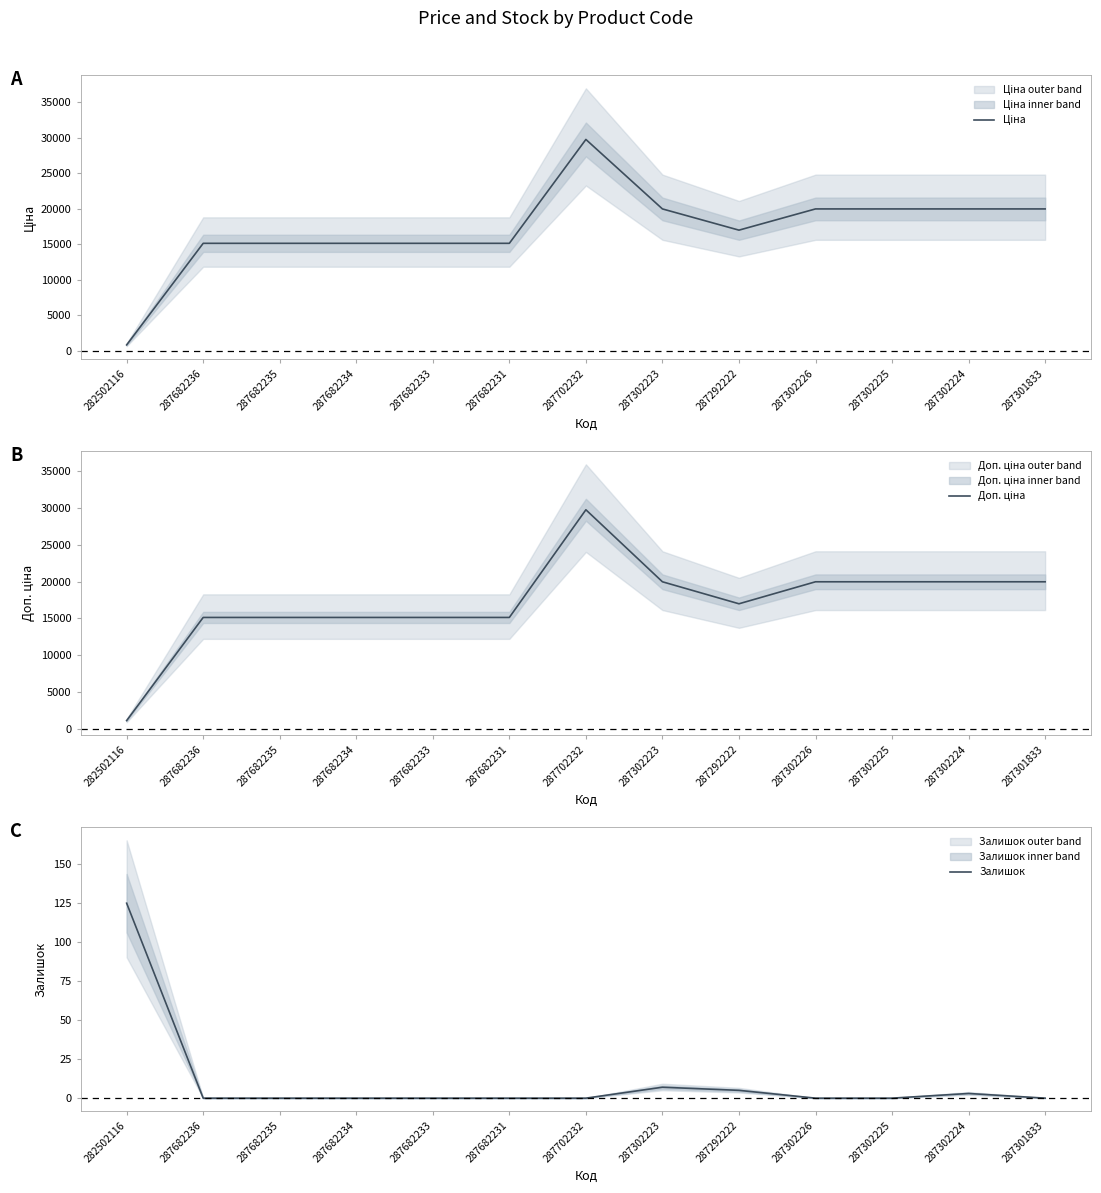

How many categories are shown in the chart?

13